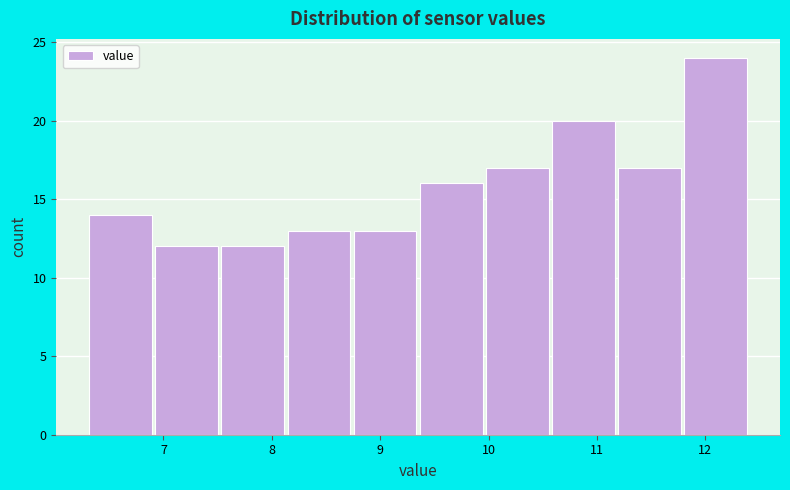

Reading left to right, transcribe this chart: for each bar, give the range it covers on the x-axis and its height. Neither the bar edges nor the heights are printed on the chart, so give them approximately, as read against the axes.

6.30 to 6.91: 14
6.91 to 7.52: 12
7.52 to 8.13: 12
8.13 to 8.74: 13
8.74 to 9.35: 13
9.35 to 9.96: 16
9.96 to 10.57: 17
10.57 to 11.18: 20
11.18 to 11.79: 17
11.79 to 12.40: 24